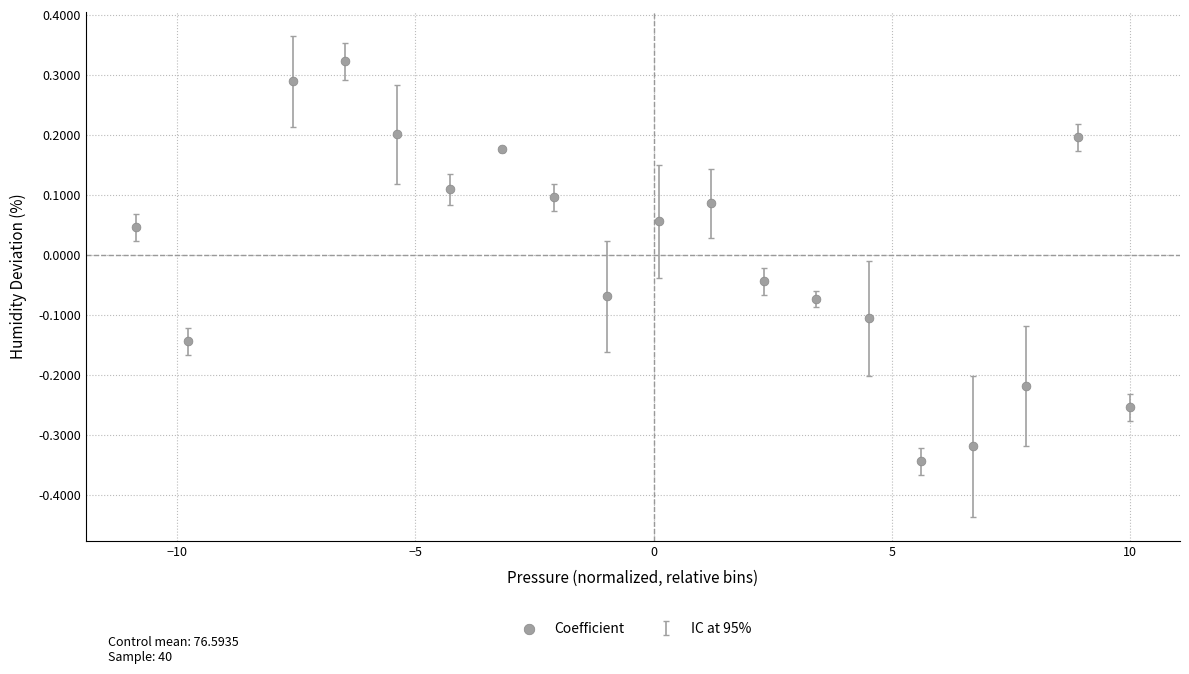

What is the range of X values (max minus min)?

20.9